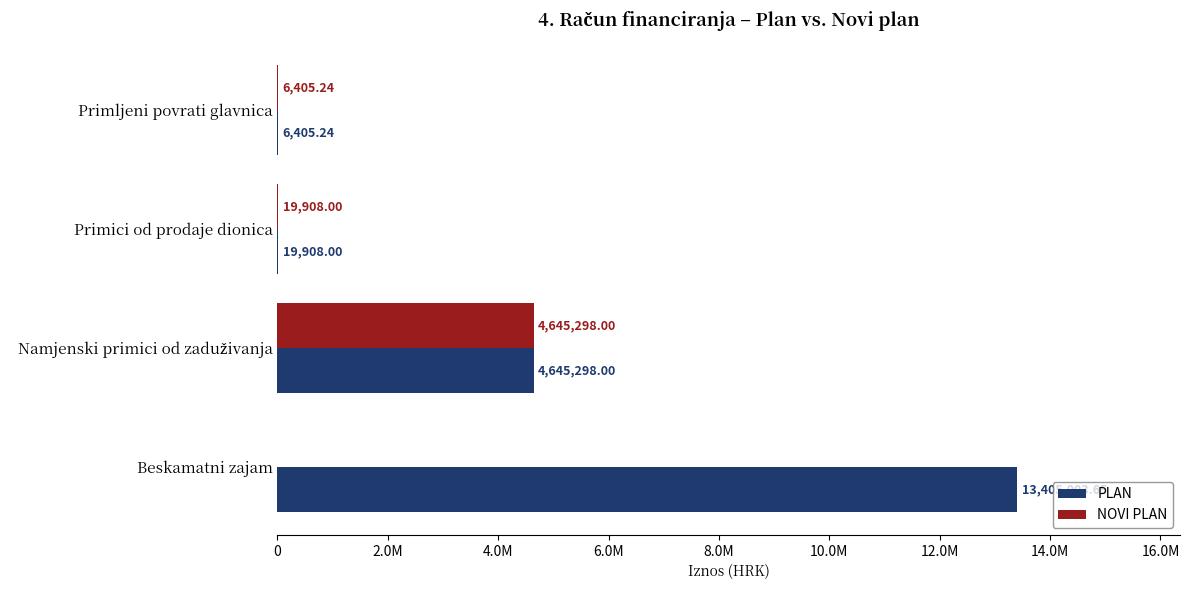

What are all the series names shown in the legend?

PLAN, NOVI PLAN